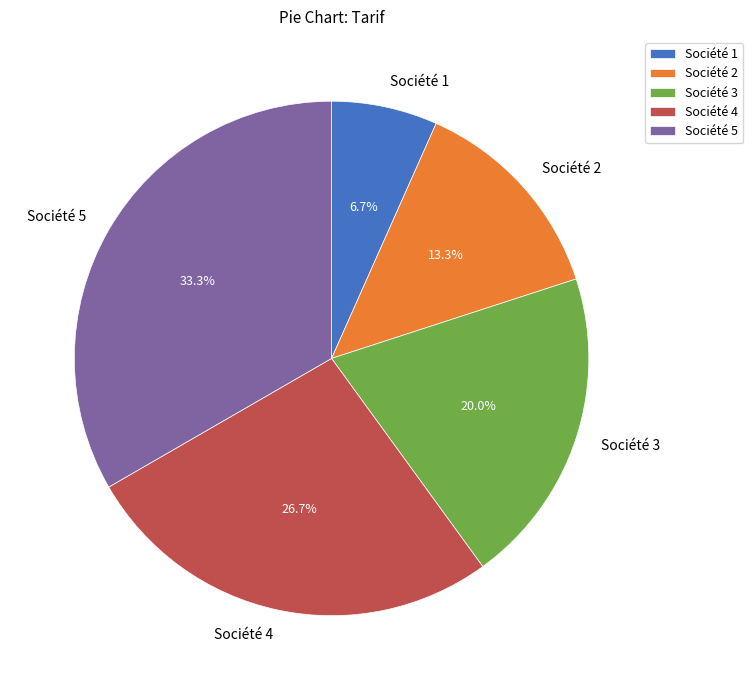

Rank the categories by value from highest to lowest.

Société 5, Société 4, Société 3, Société 2, Société 1